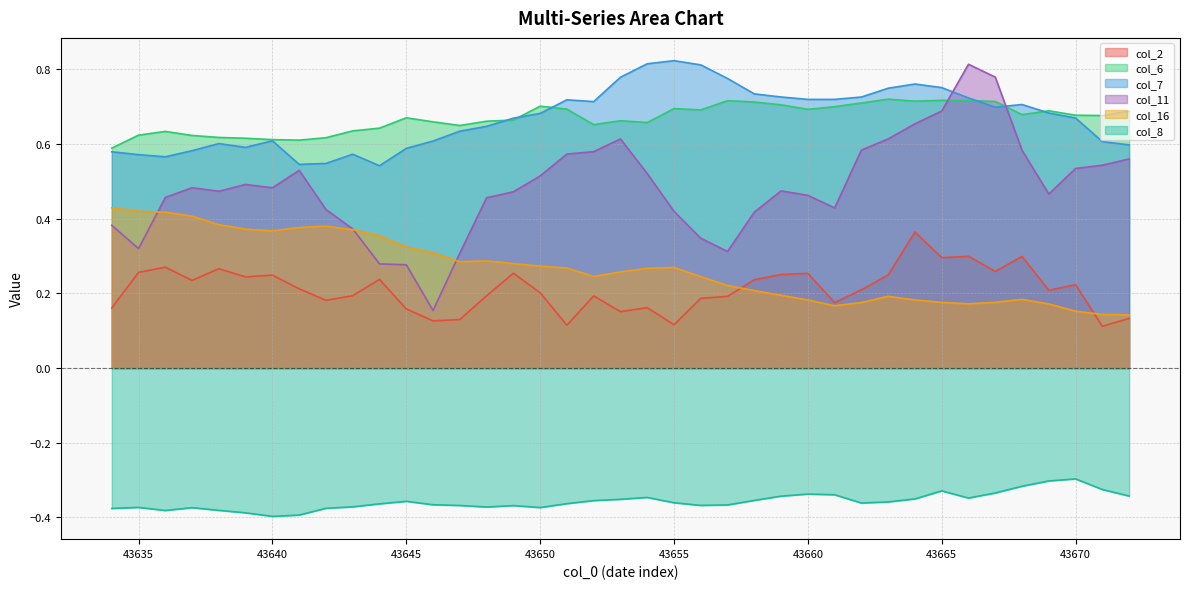

True or false: col_2 and col_7 cross at least once.

False